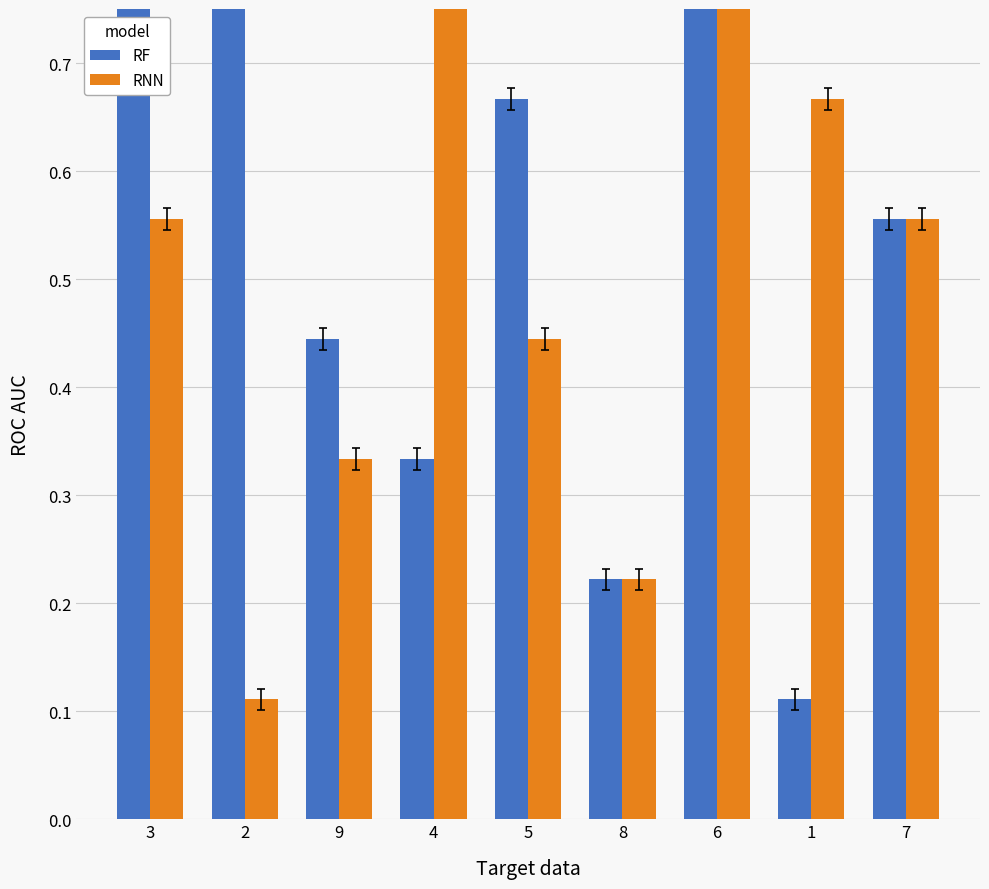

What is the value of the RF bar at the 8th from the left?

0.1